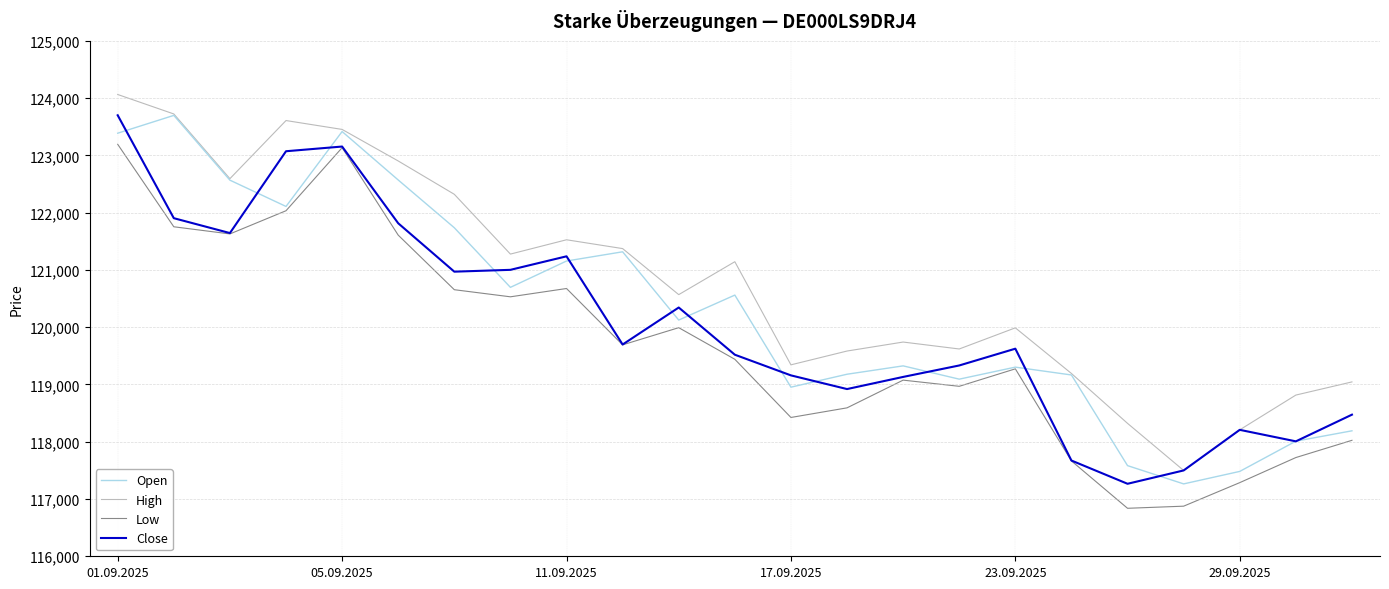

Which series has the largest total across all categories?

High